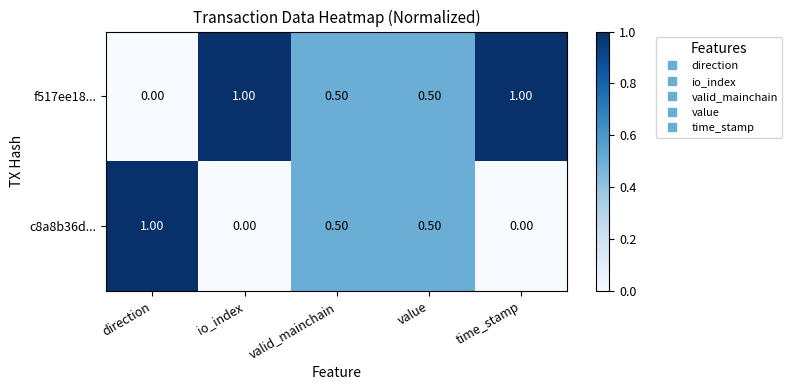

What is the total value across all series at value?

1.0